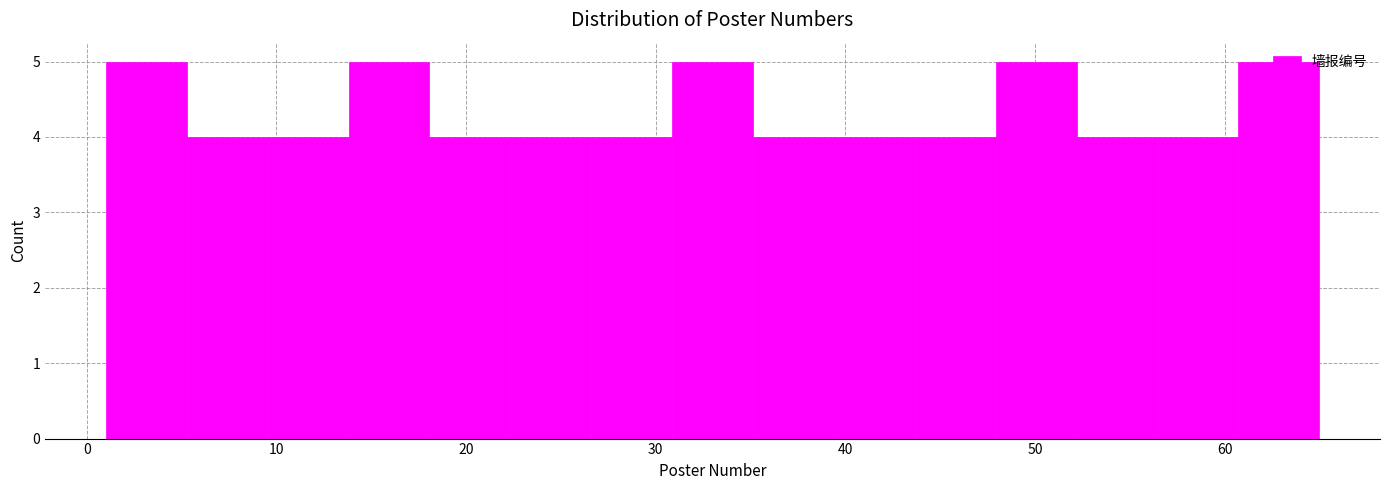

What is the height of the bar covering 44 to 48 on the x-axis? Neither the bar edges nor the heights are printed on the chart, so give them approximately, as read against the axes.

4